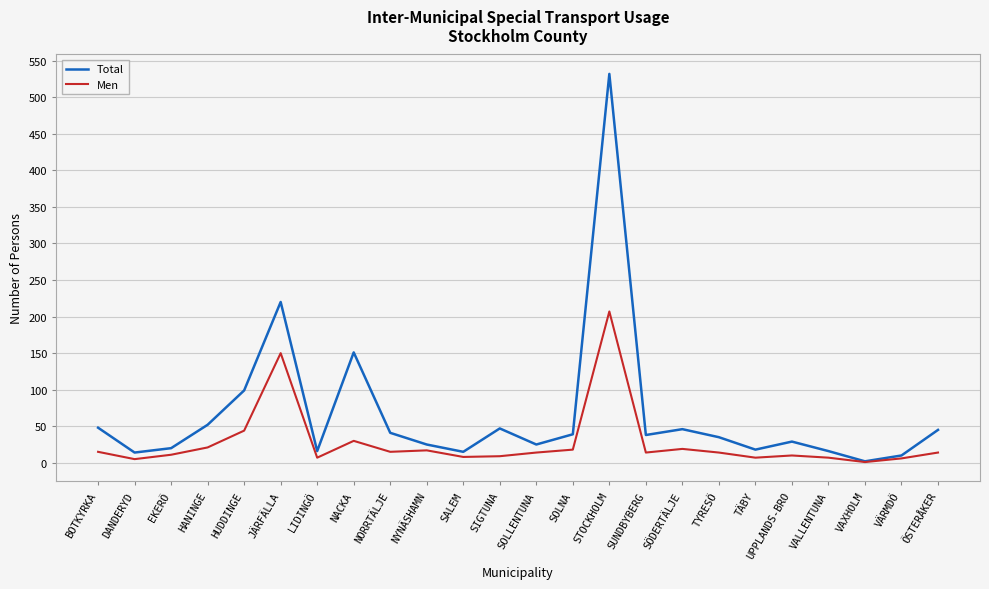

The Total series shows 16 at HANINGE. True or false?

False